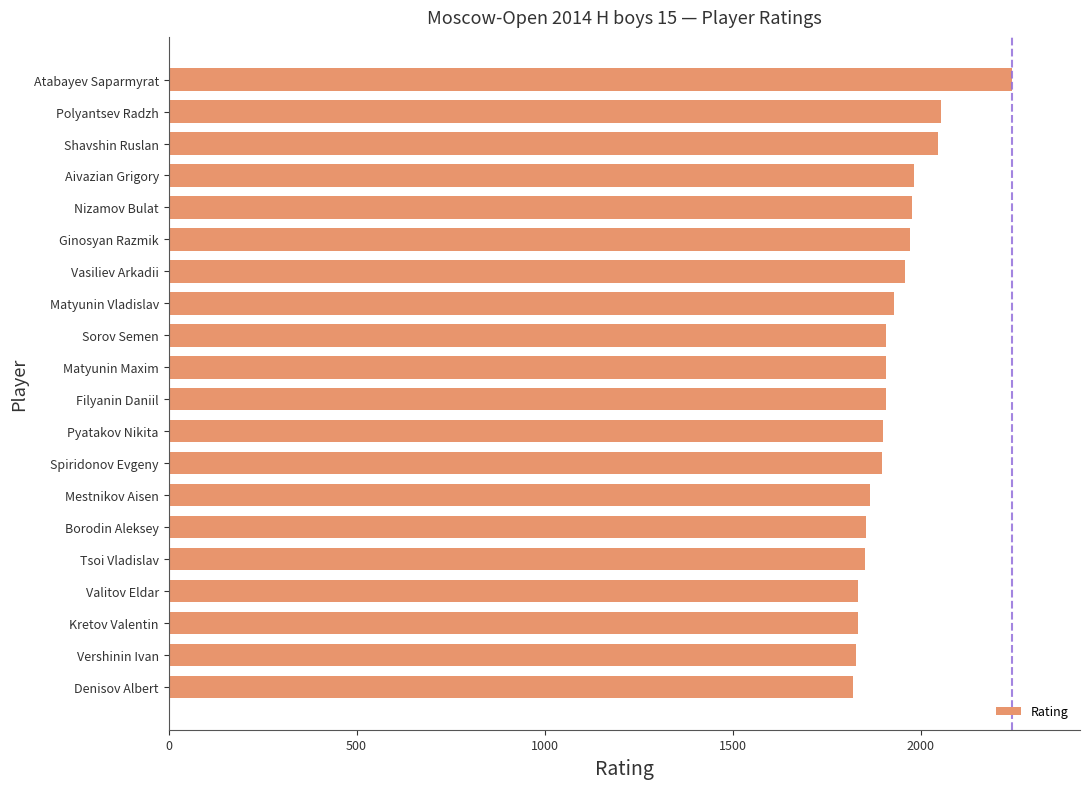

What is the maximum value shown in the chart?

2244